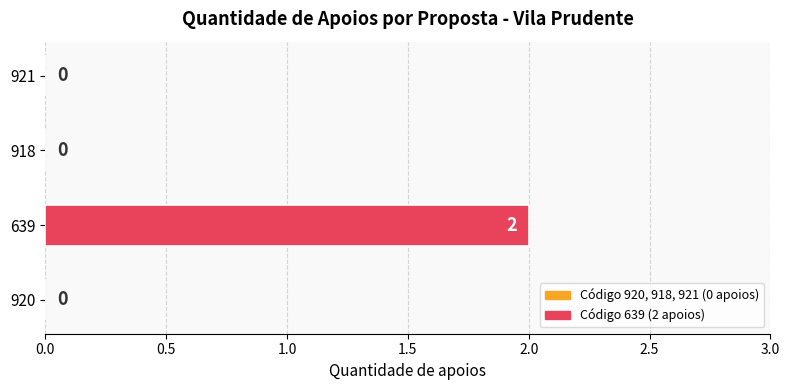

The value at 920 is 1. True or false?

False